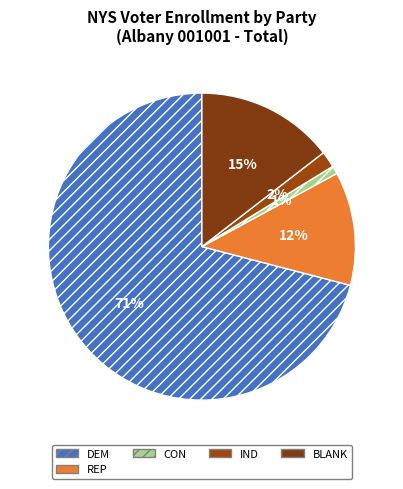

To the nearest percent, what is the average slice percentage?

20%